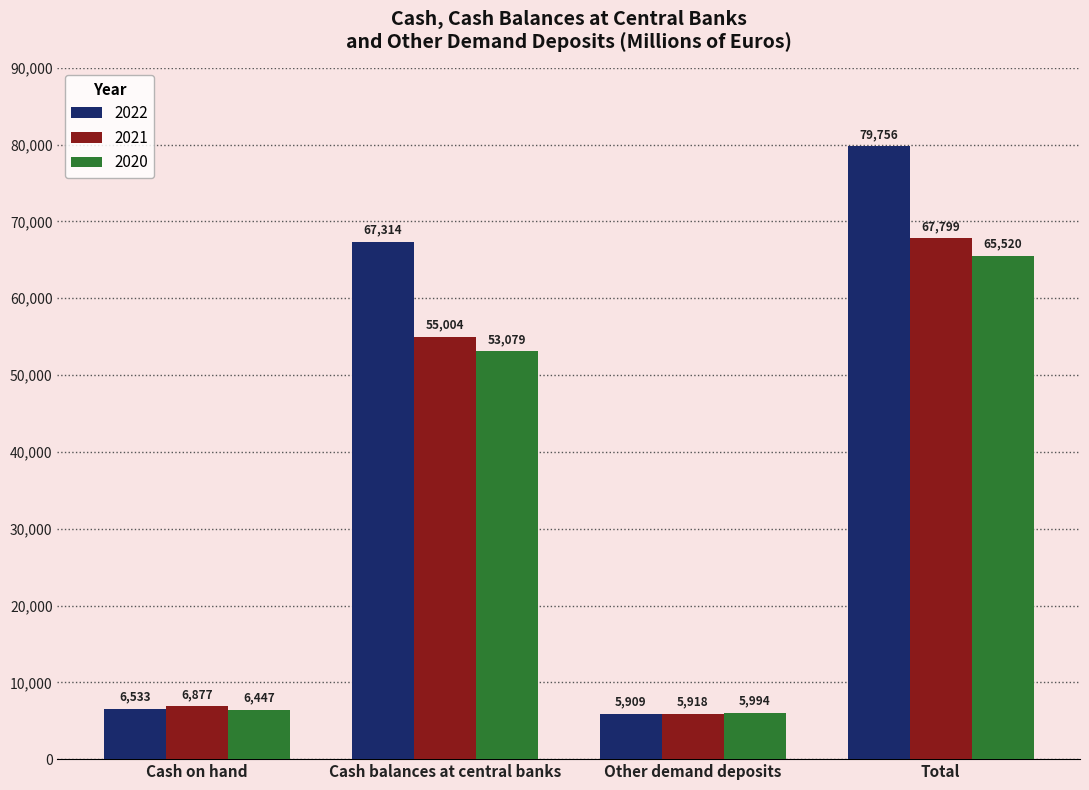

What is the greatest value displayed?

79756